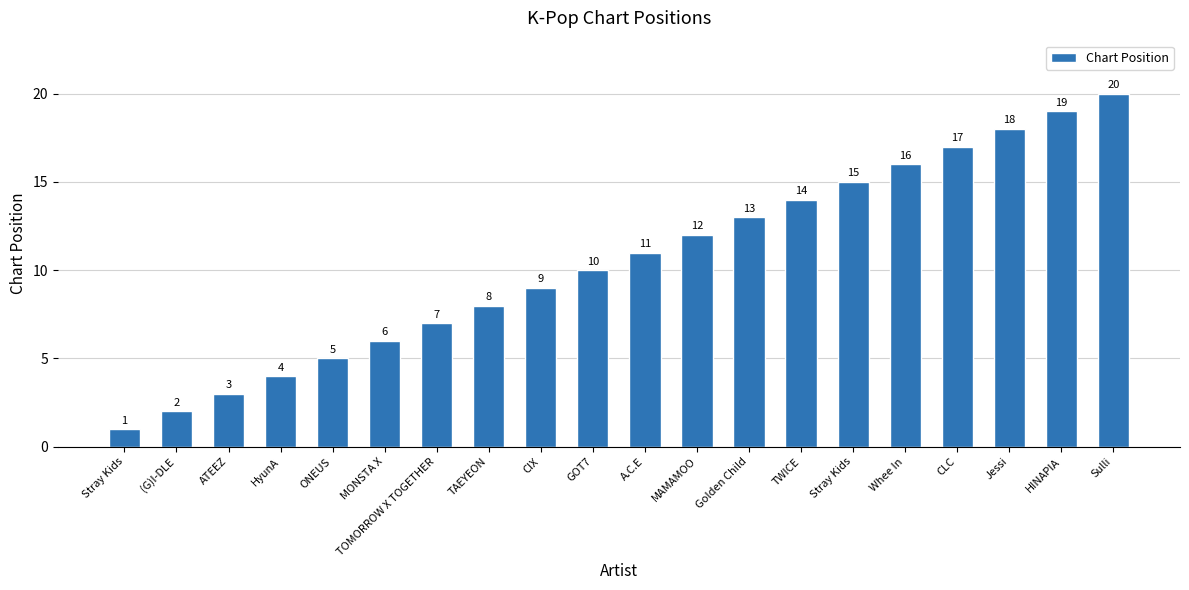

Read the value at TAEYEON.

8